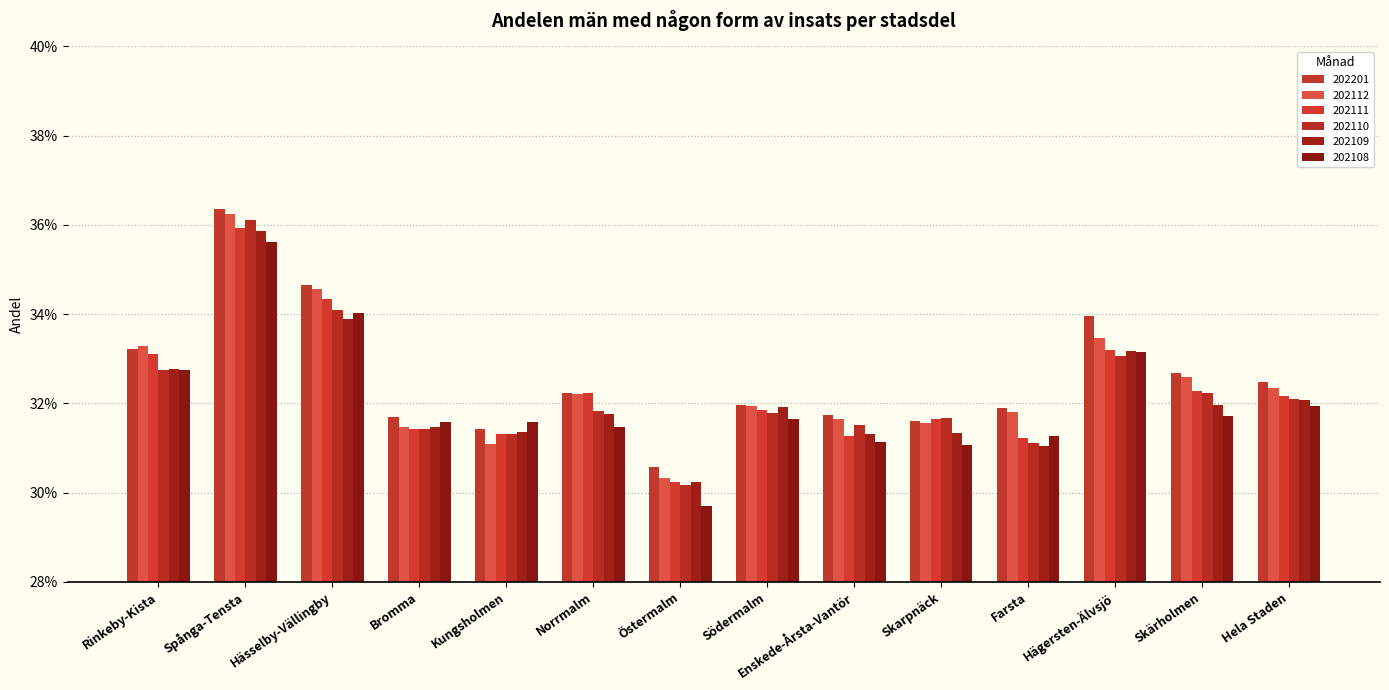

What value does the 202110 series have at Hela Staden?

32.1